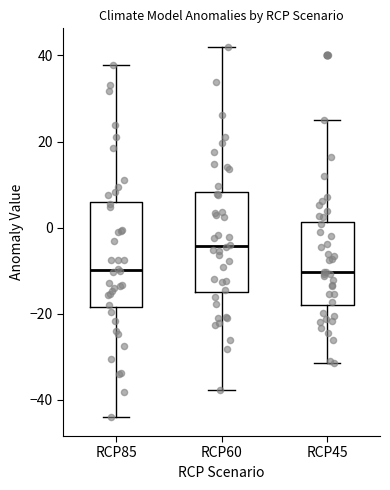

Reading left to right, transcribe this box plot: for each box, give where its median line is, the range the box spans, and where its two whiskers end, as read against the y-axis. The values are not printed on the chart, so give them approximately, as read against the axis.

RCP85: median -10, box -18 to 6, whiskers -44 to 38
RCP60: median -4, box -14 to 8, whiskers -38 to 42
RCP45: median -10, box -18 to 2, whiskers -32 to 26